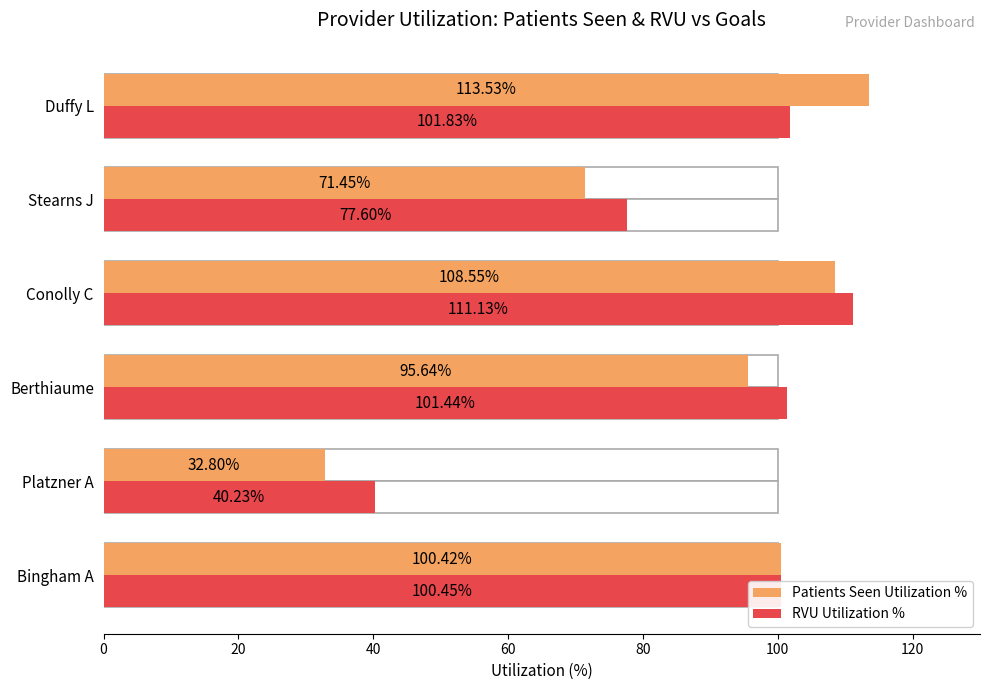

How many values in the RVU Utilization % series exceed 101?

3